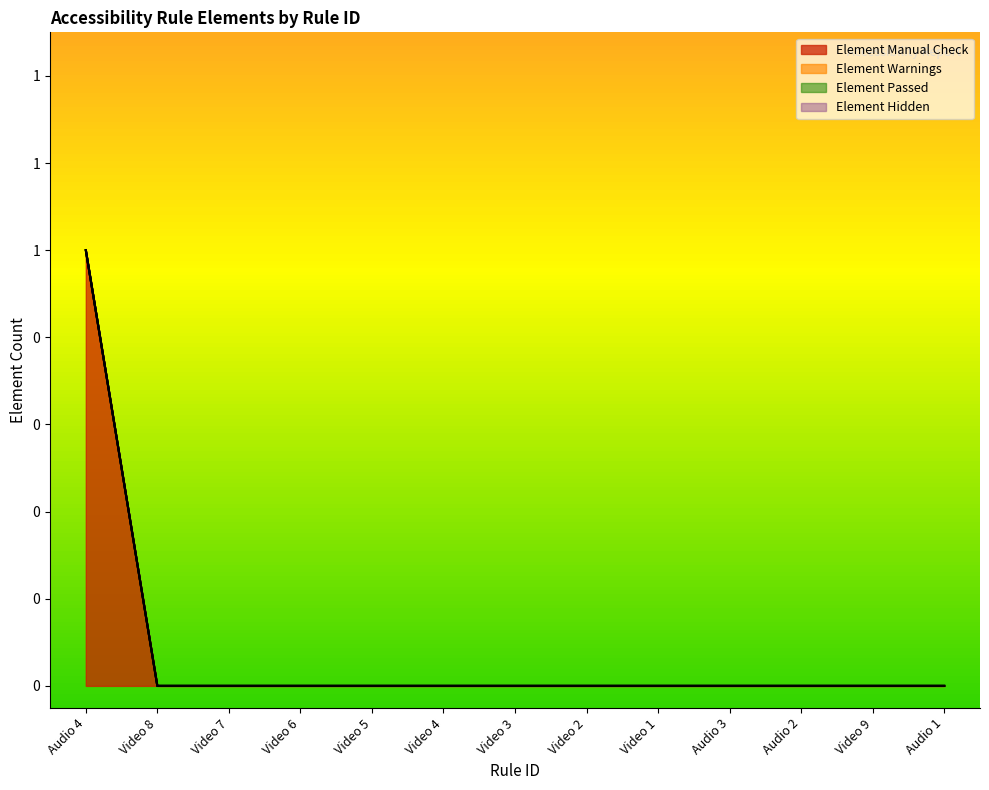

List the series in order of their peak value, highest first.

Element Manual Check, Element Warnings, Element Passed, Element Hidden